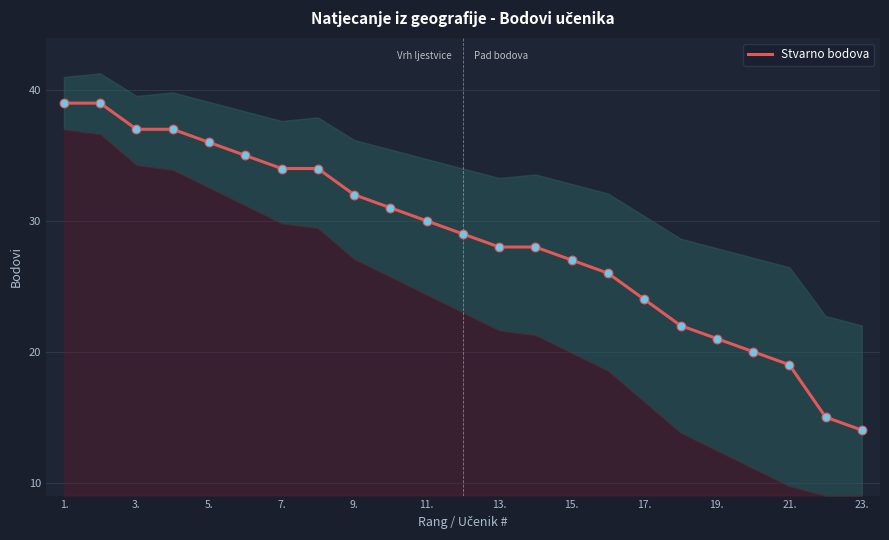

The value of Stvarno bodova at 7. is 34. True or false?

True